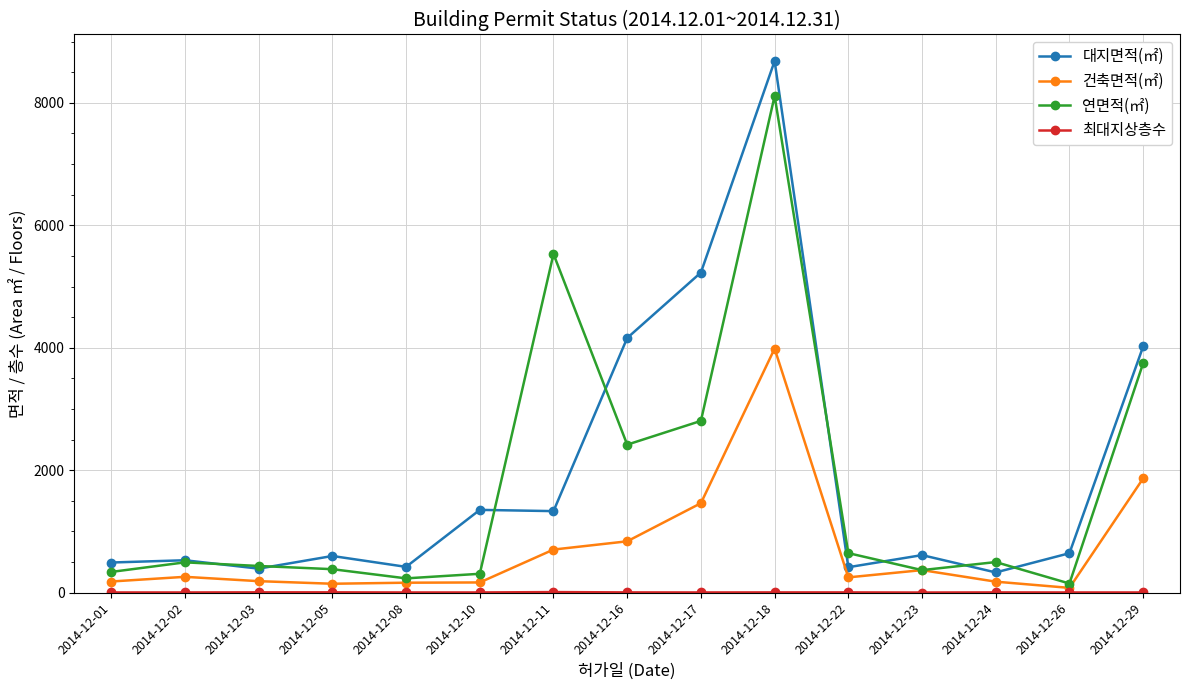

At which label is 건축면적(㎡) closest to 2031?

2014-12-29